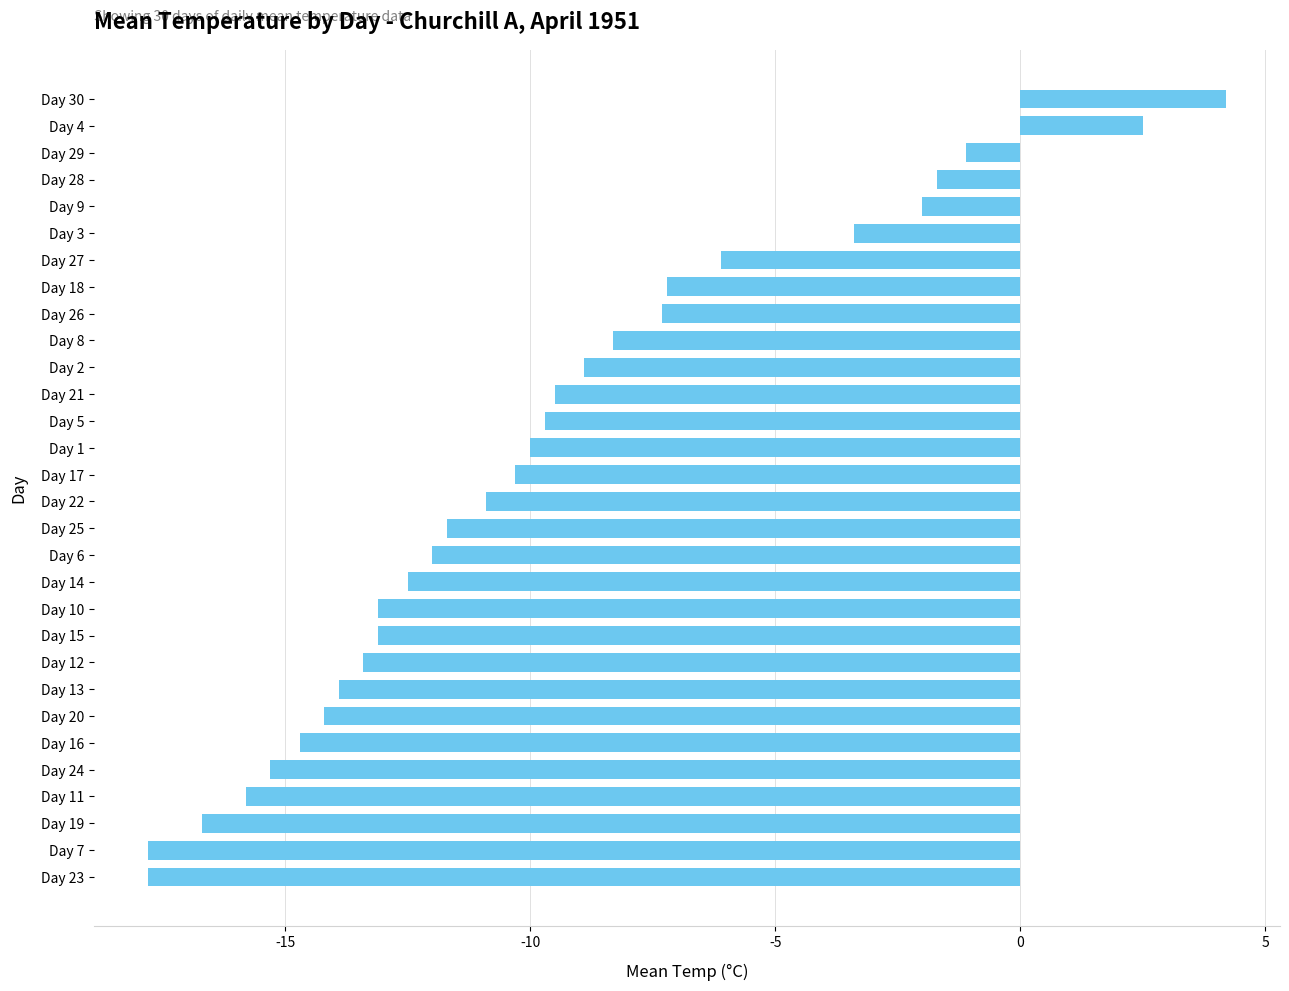

What is the sum of all values?

-291.7